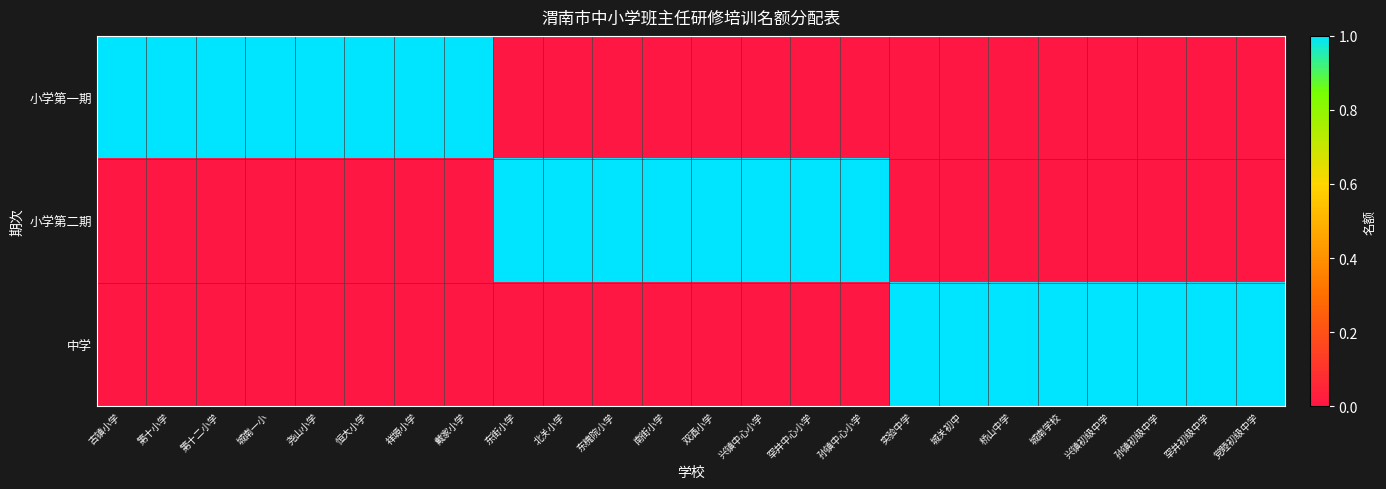

Which category has the lowest value across all series?

东街小学